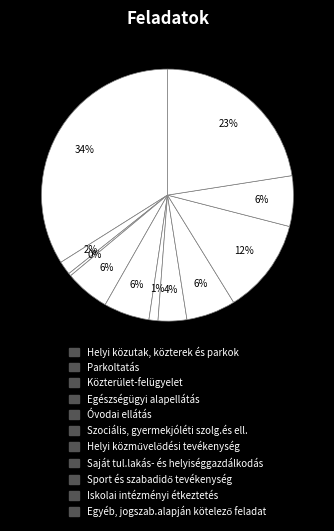

Rank the categories by value from lowest to highest.

Közterület-felügyelet, Szociális, gyermekjóléti szolg.és ell., Parkoltatás, Helyi közművelődési tevékenység, Egészségügyi alapellátás, Óvodai ellátás, Saját tul.lakás- és helyiséggazdálkodás, Iskolai intézményi étkeztetés, Sport és szabadidő tevékenység, Egyéb, jogszab.alapján kötelező feladat, Helyi közutak, közterek és parkok